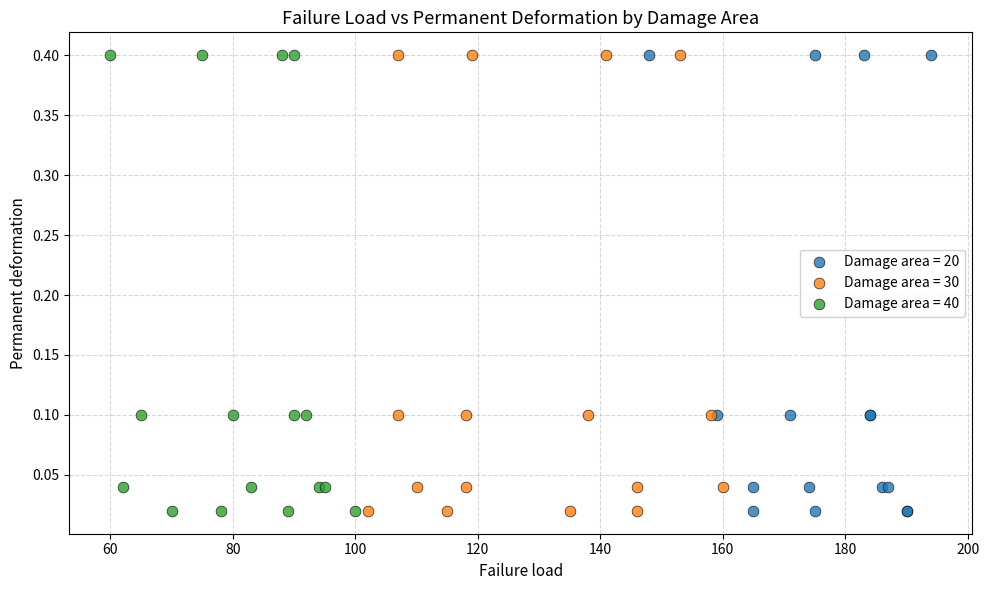

What are all the series names shown in the legend?

Damage area = 20, Damage area = 30, Damage area = 40